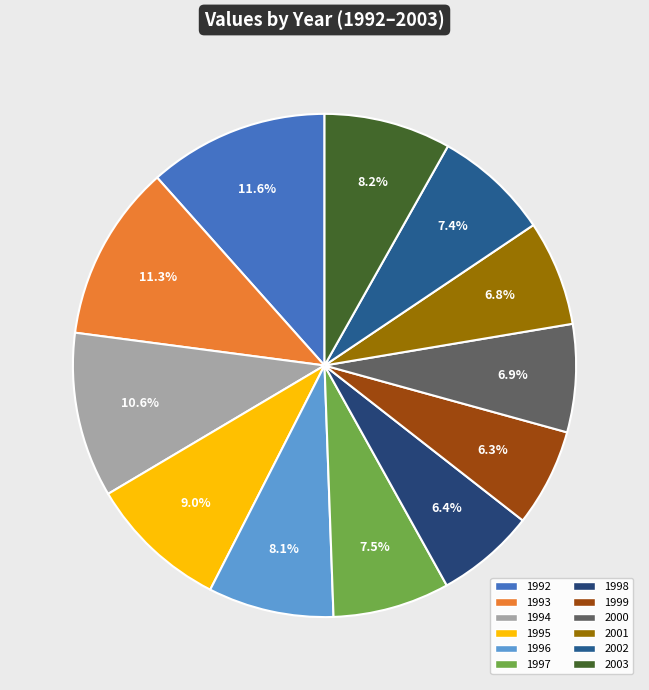

Rank the categories by value from highest to lowest.

1992, 1993, 1994, 1995, 2003, 1996, 1997, 2002, 2000, 2001, 1998, 1999